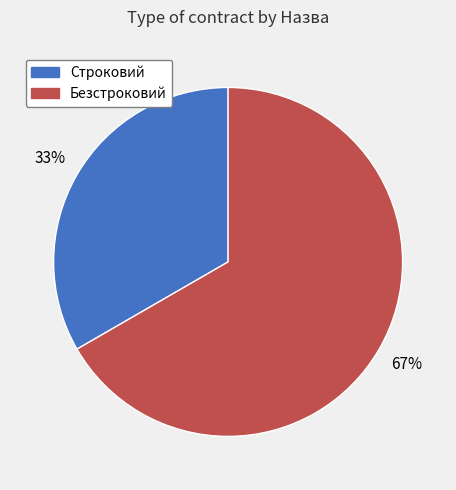

Which slice represents more than half of the pie?

Безстроковий